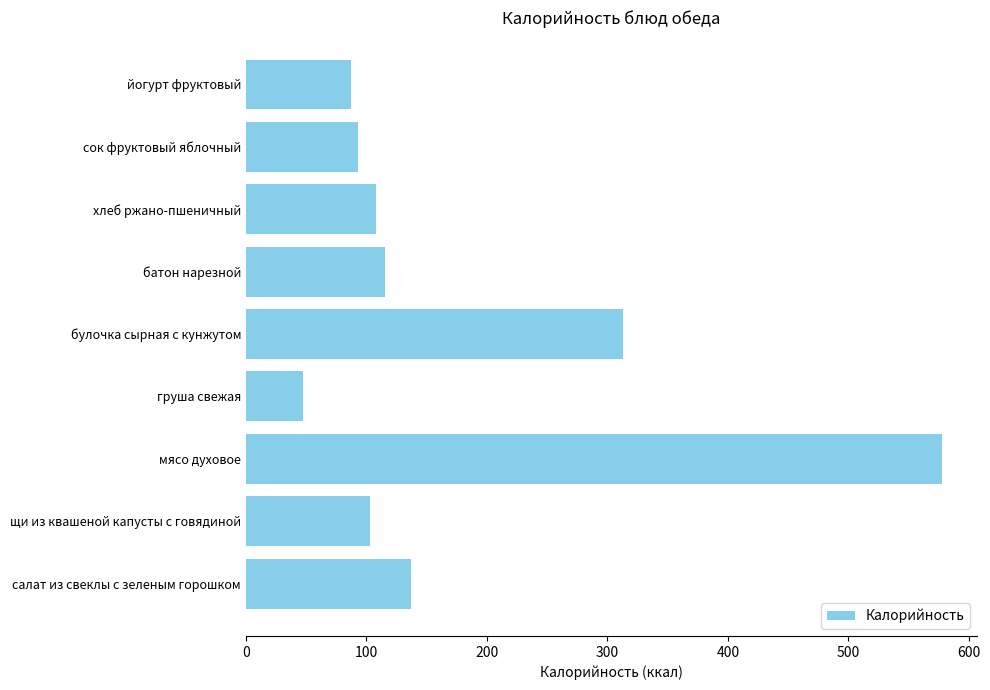

What is the difference between the maximum and minimum values?

531